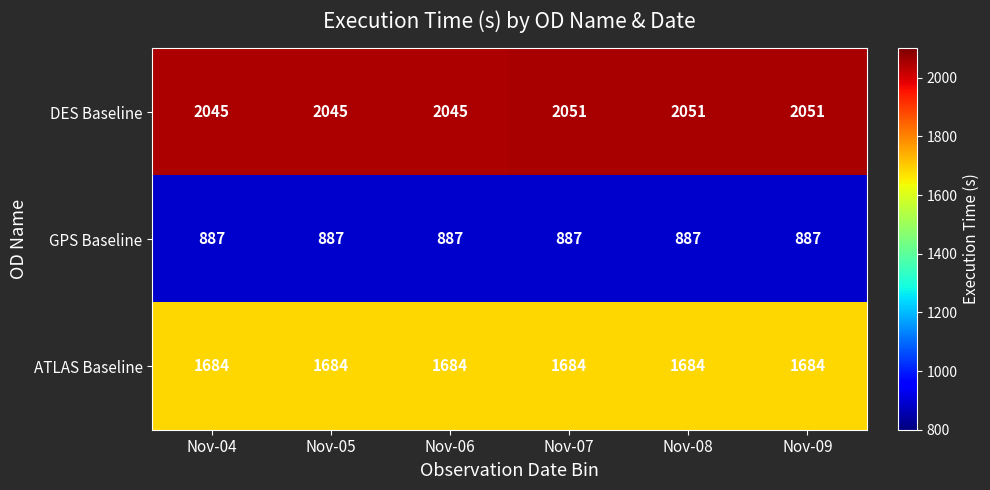

What is the spread (max minus min) of values at Nov-04?

1158